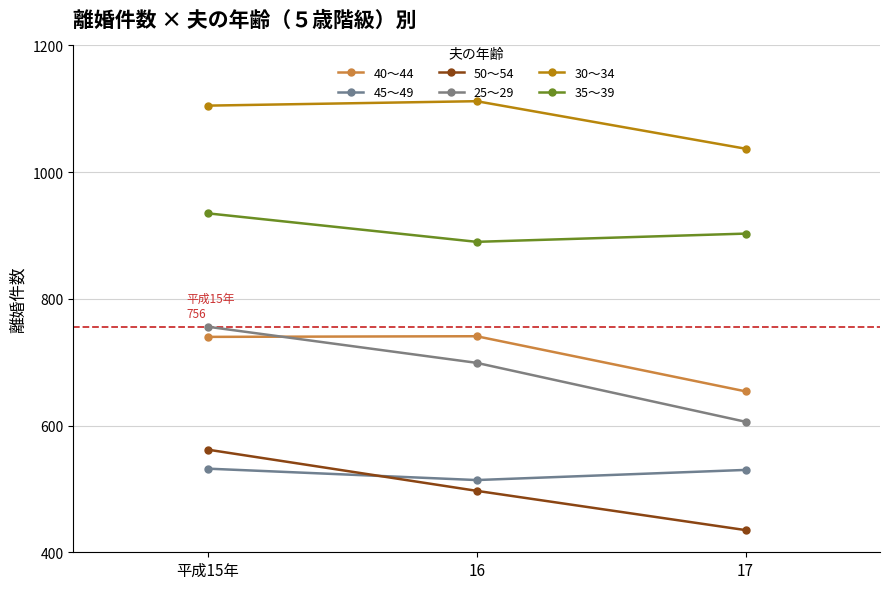

Reading left to right, list all the values displayed in this chart.

40～44: 740	741	654
45～49: 532	514	530
50～54: 562	497	435
25～29: 756	699	606
30～34: 1105	1112	1037
35～39: 935	890	903